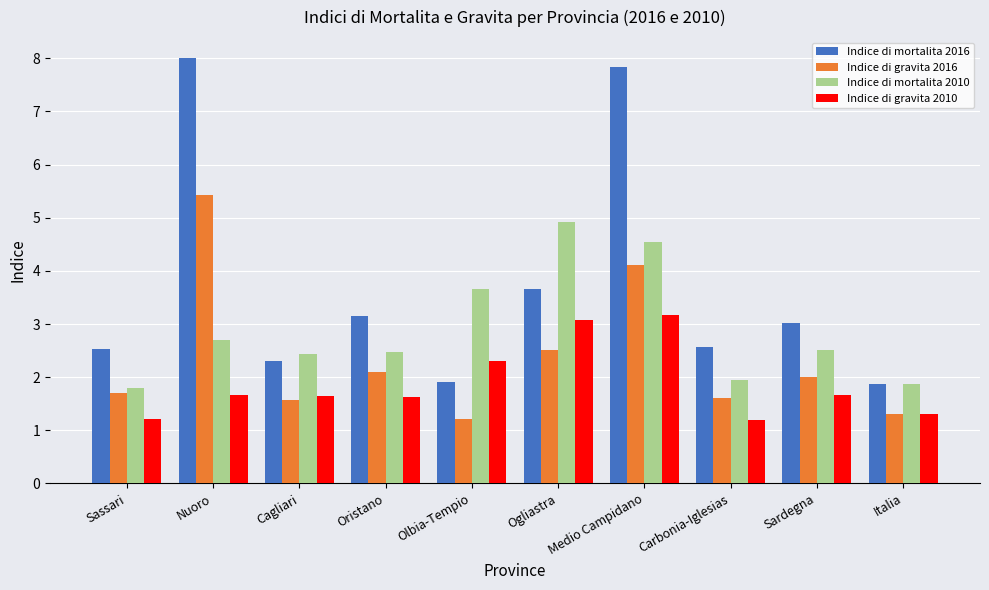

What is the label of the 2nd bar from the right?

Sardegna